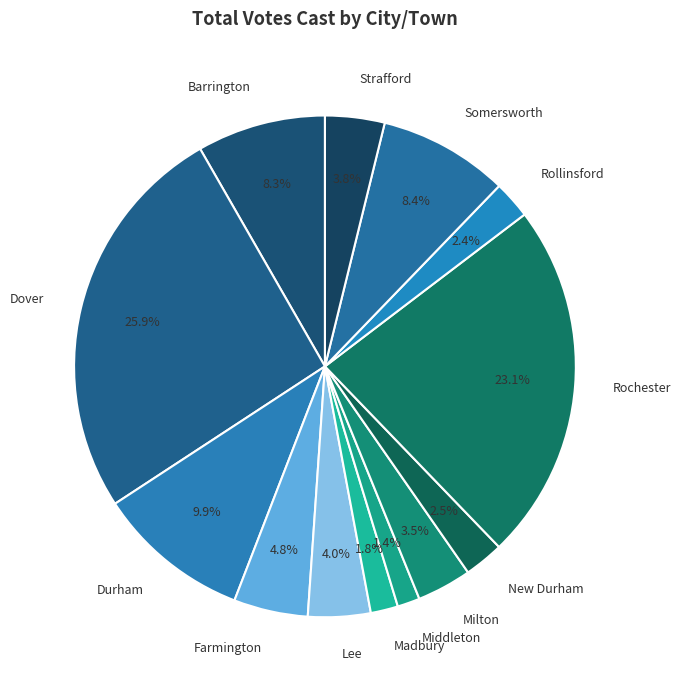

Is it true that Middleton is 1% of the pie?

True